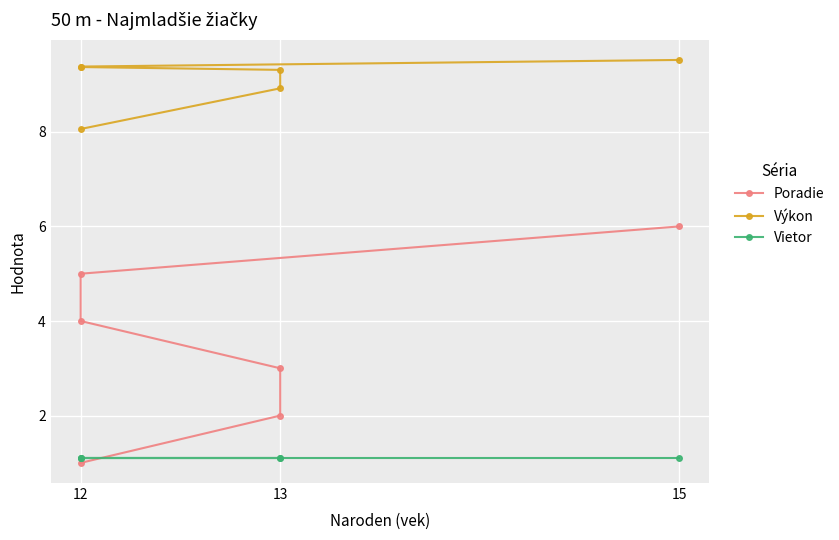

What is the maximum value shown in the chart?

9.5